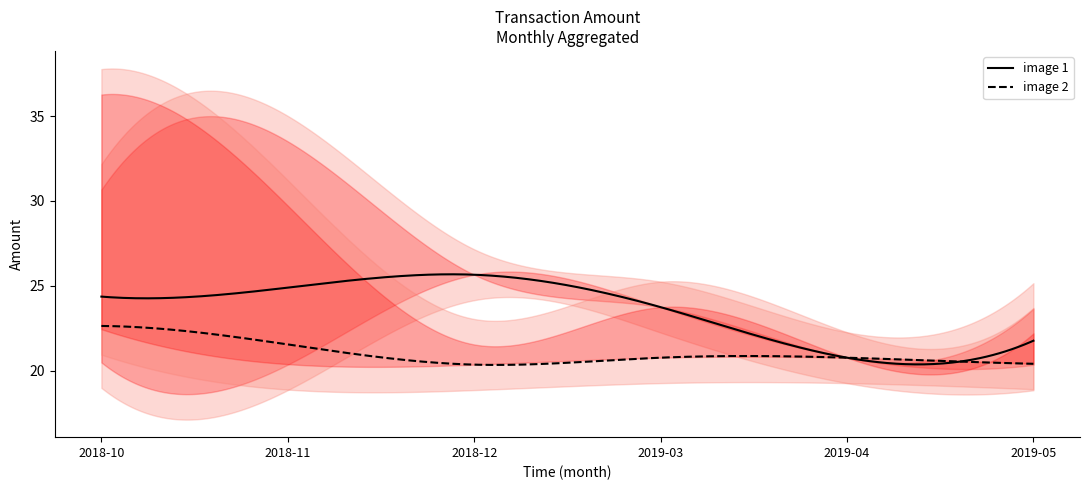

What are all the series names shown in the legend?

image 1, image 2